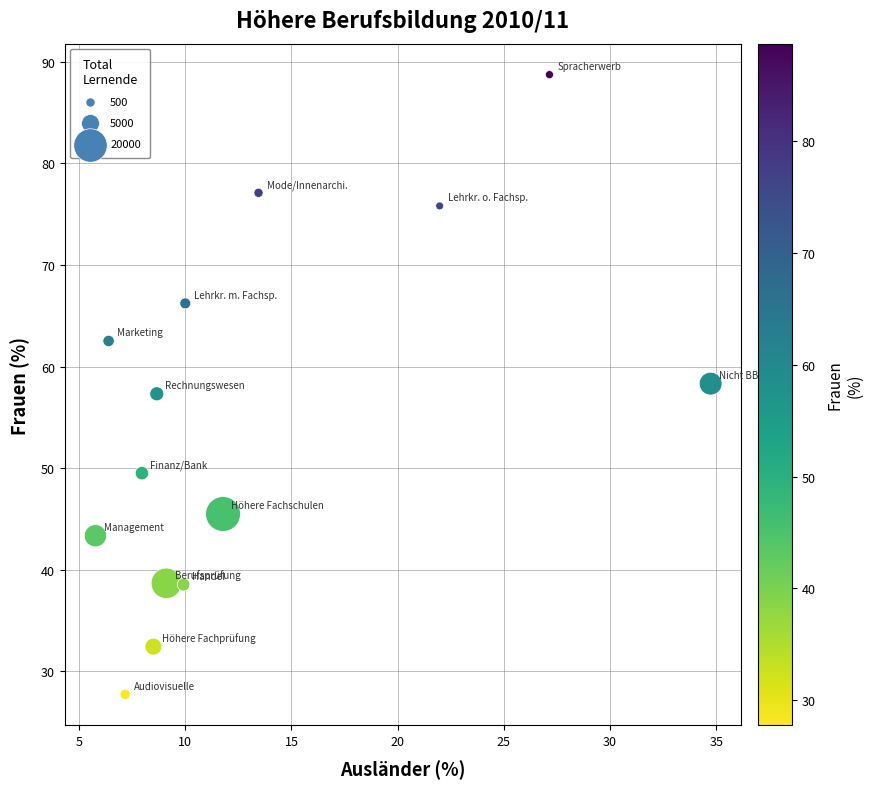

What is the range of Y values (max minus min)?

61.0